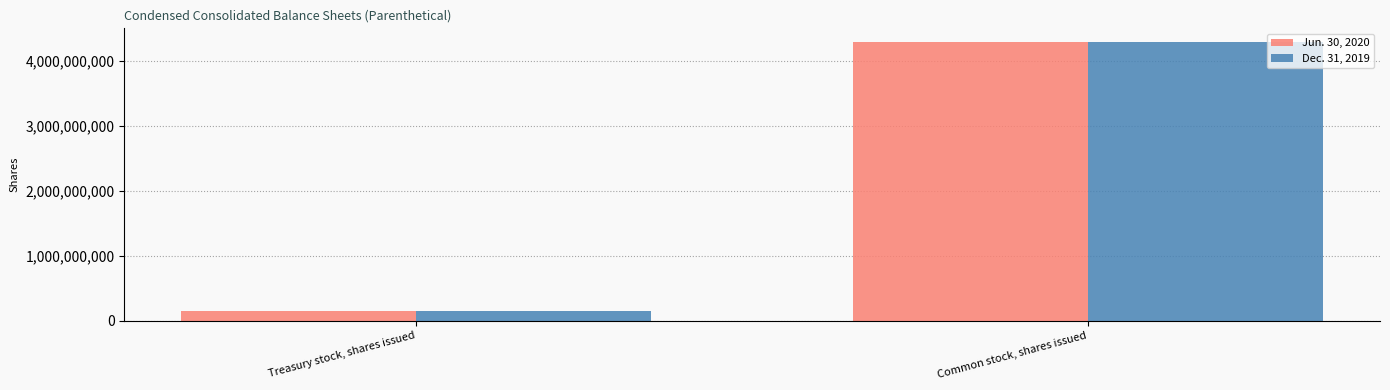

How many bars are there in each group?

2